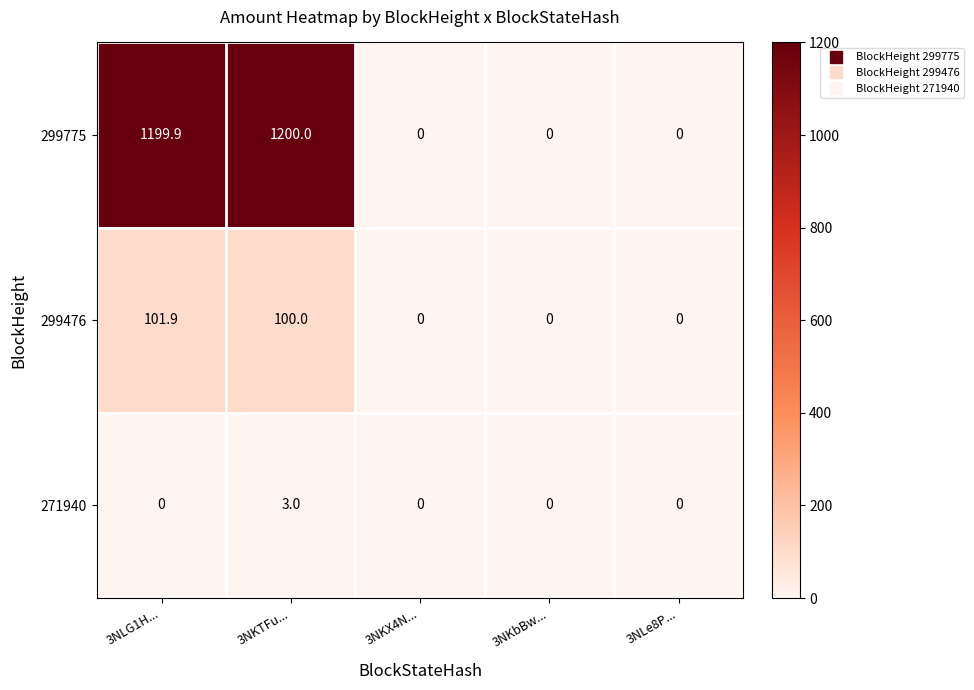

What is the sum of the 299775 values at 3NKX4N... and 3NKTFu...?

1200.0